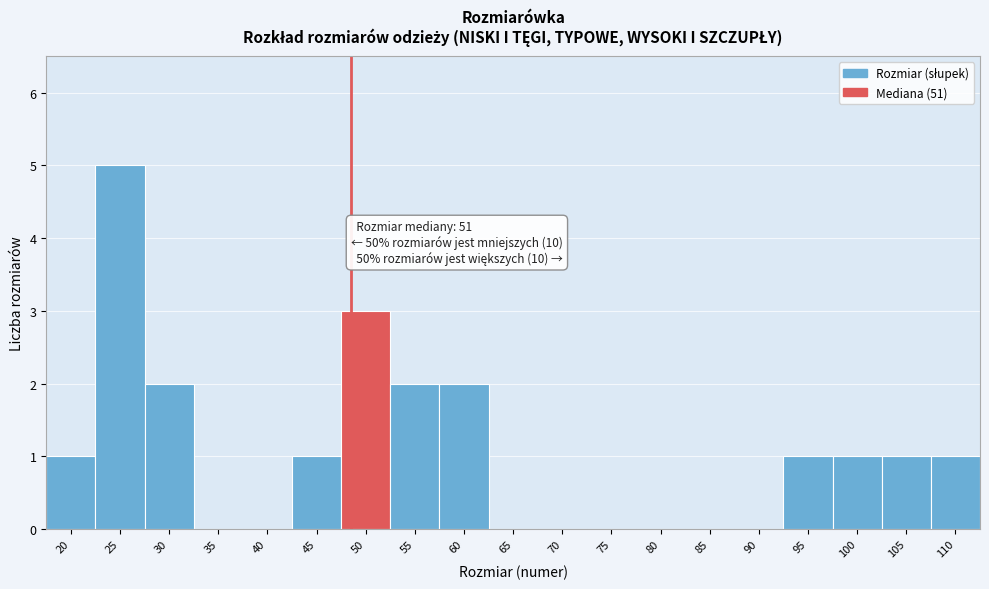

Reading left to right, transcribe all the data shown in this chart.

20=1	25=5	30=2	35=0	40=0	45=1	50=3	55=2	60=2	65=0	70=0	75=0	80=0	85=0	90=0	95=1	100=1	105=1	110=1